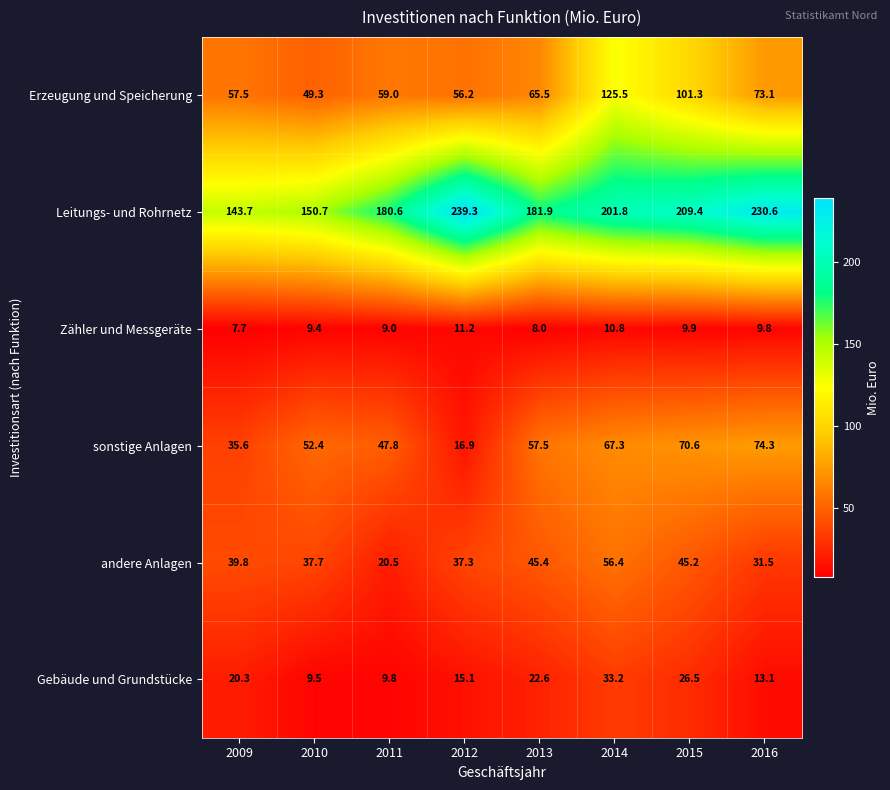

How many distinct data groups are displayed?

6